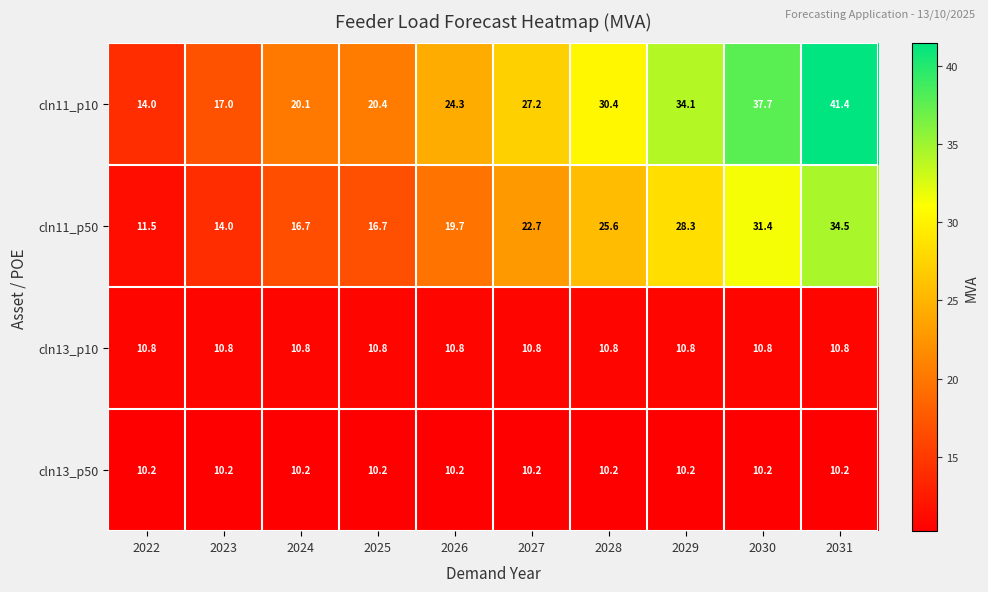

Which series has the largest total across all categories?

cln11_p10